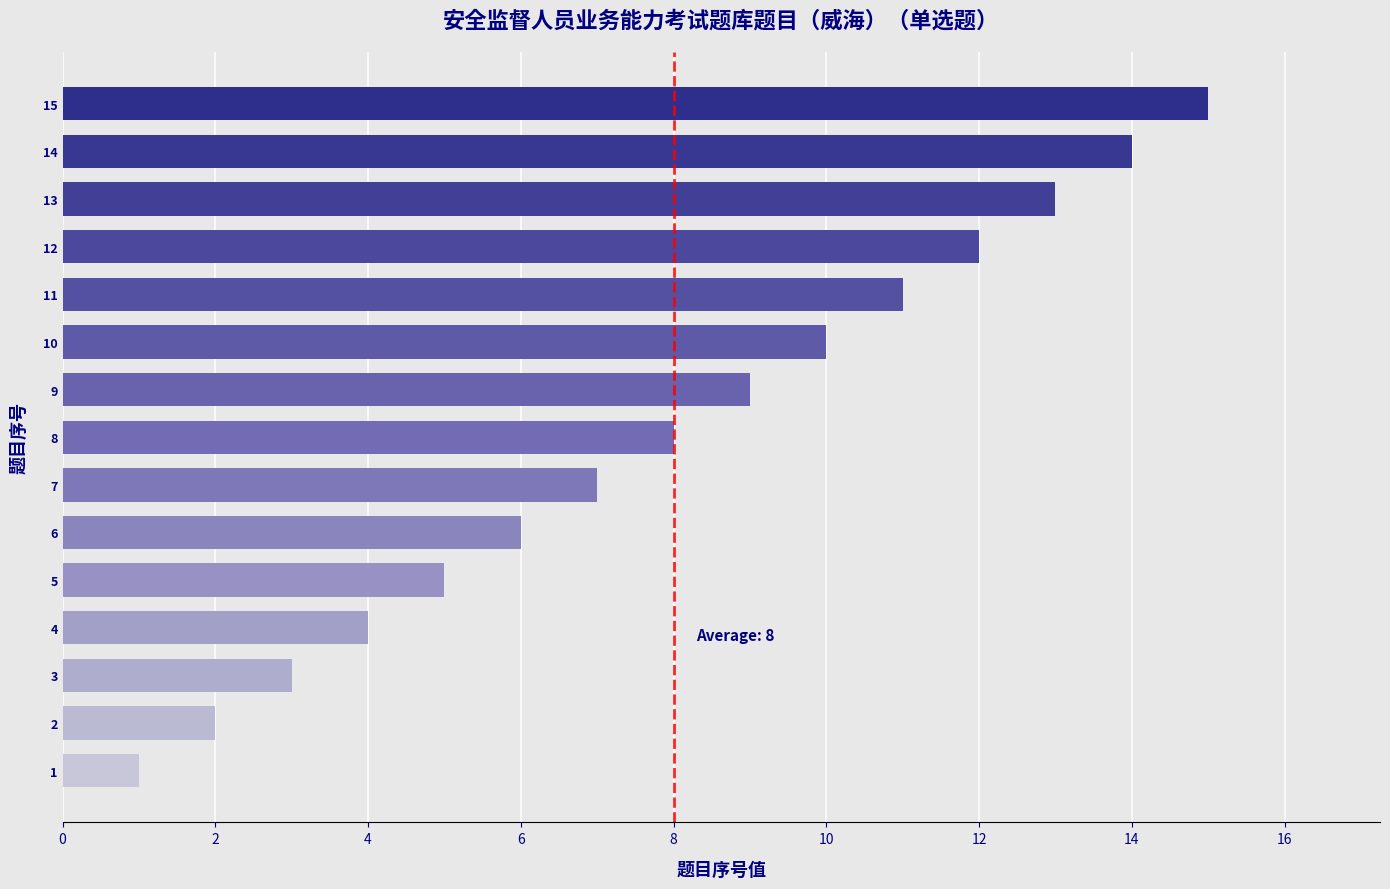

What is the maximum value shown in the chart?

15